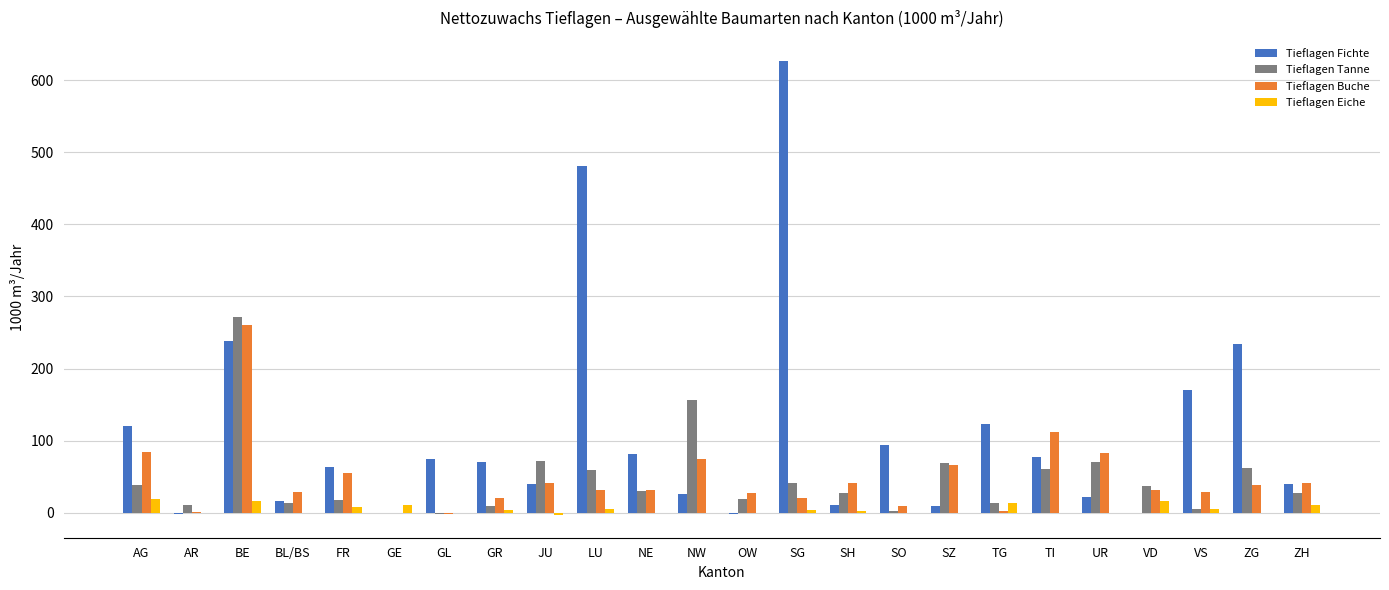

At which category is the sum across all series the highest?

BE